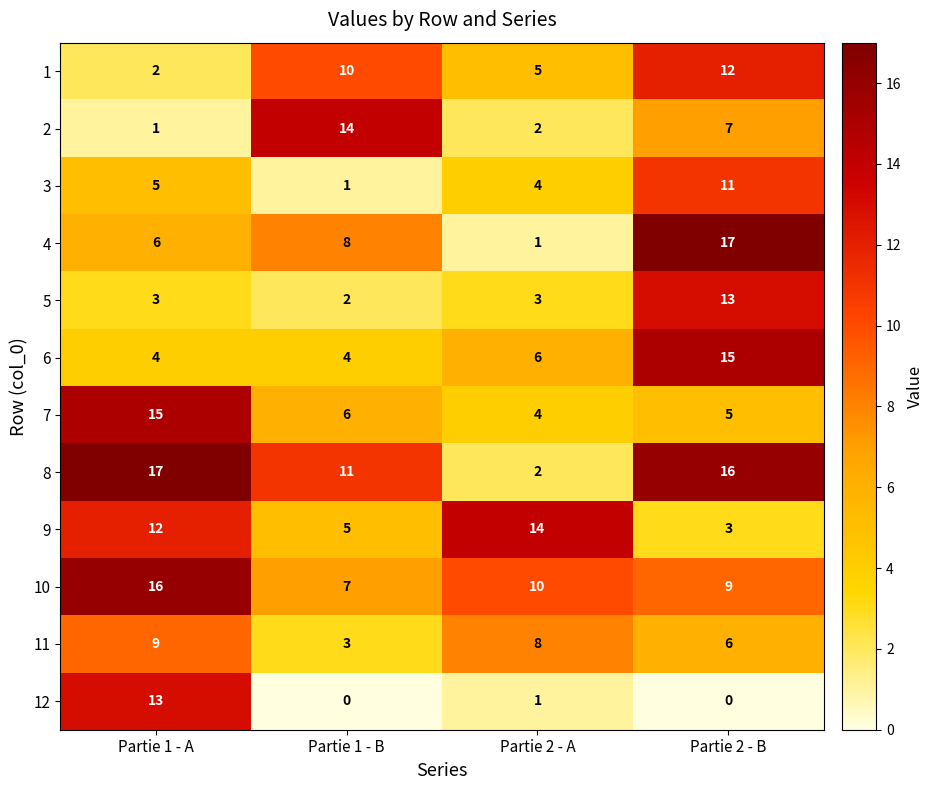

At which label does 7 reach its peak?

Partie 1 - A